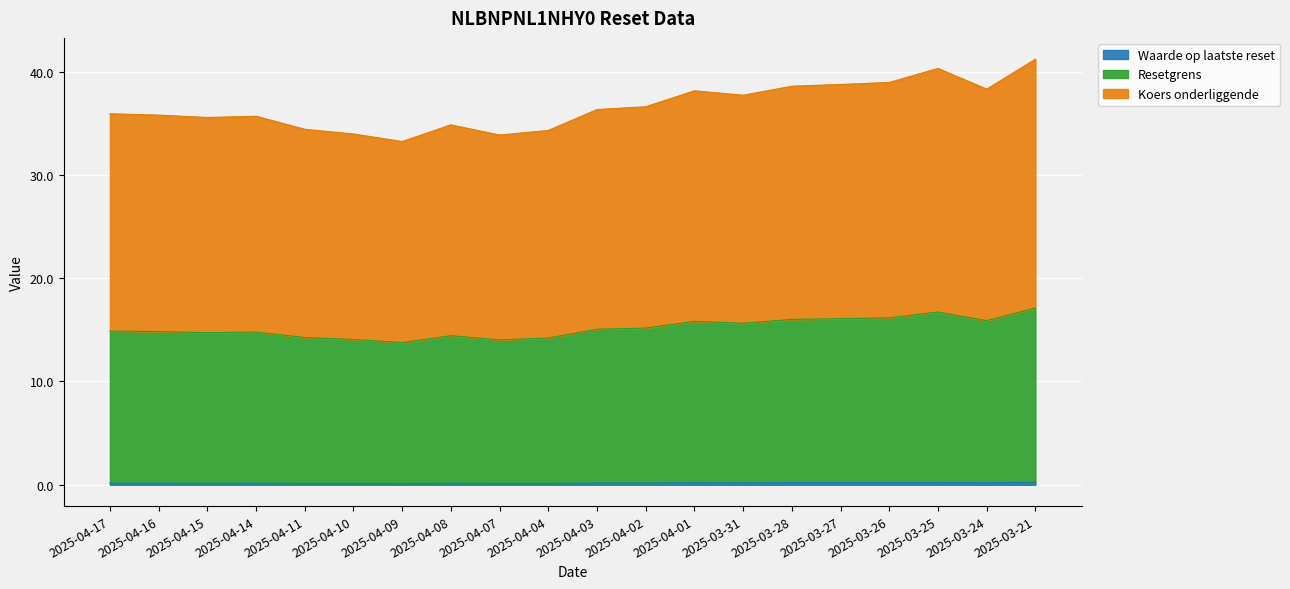

Rank the categories by Resetgrens value from highest to lowest.

2025-03-21, 2025-03-25, 2025-03-26, 2025-03-27, 2025-03-28, 2025-03-24, 2025-04-01, 2025-03-31, 2025-04-02, 2025-04-03, 2025-04-17, 2025-04-16, 2025-04-14, 2025-04-15, 2025-04-08, 2025-04-11, 2025-04-04, 2025-04-10, 2025-04-07, 2025-04-09